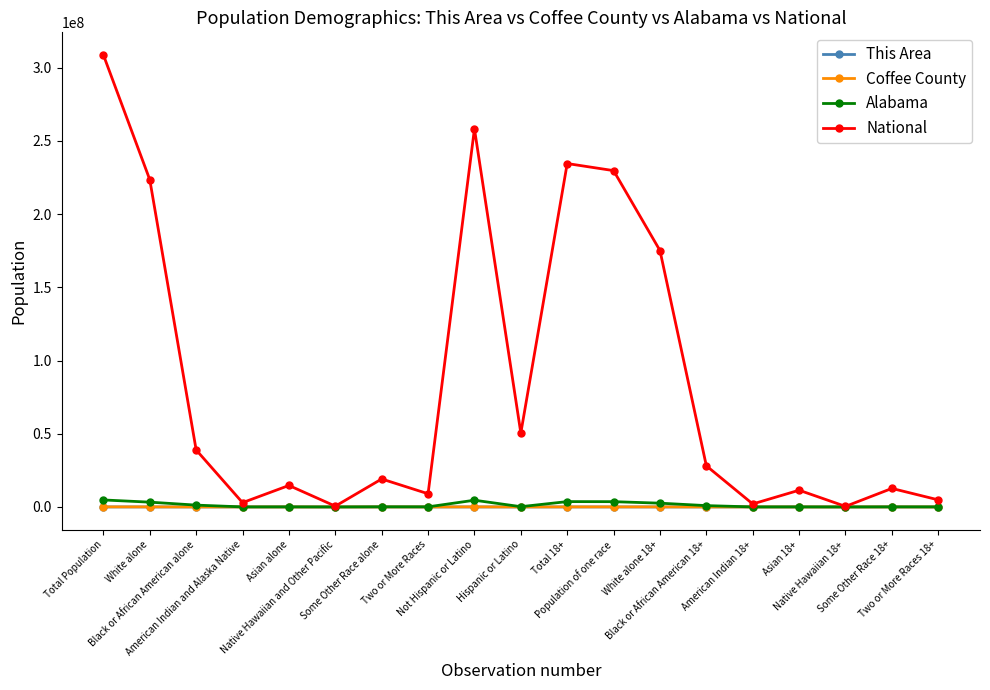

What is the greatest value displayed?

308745538